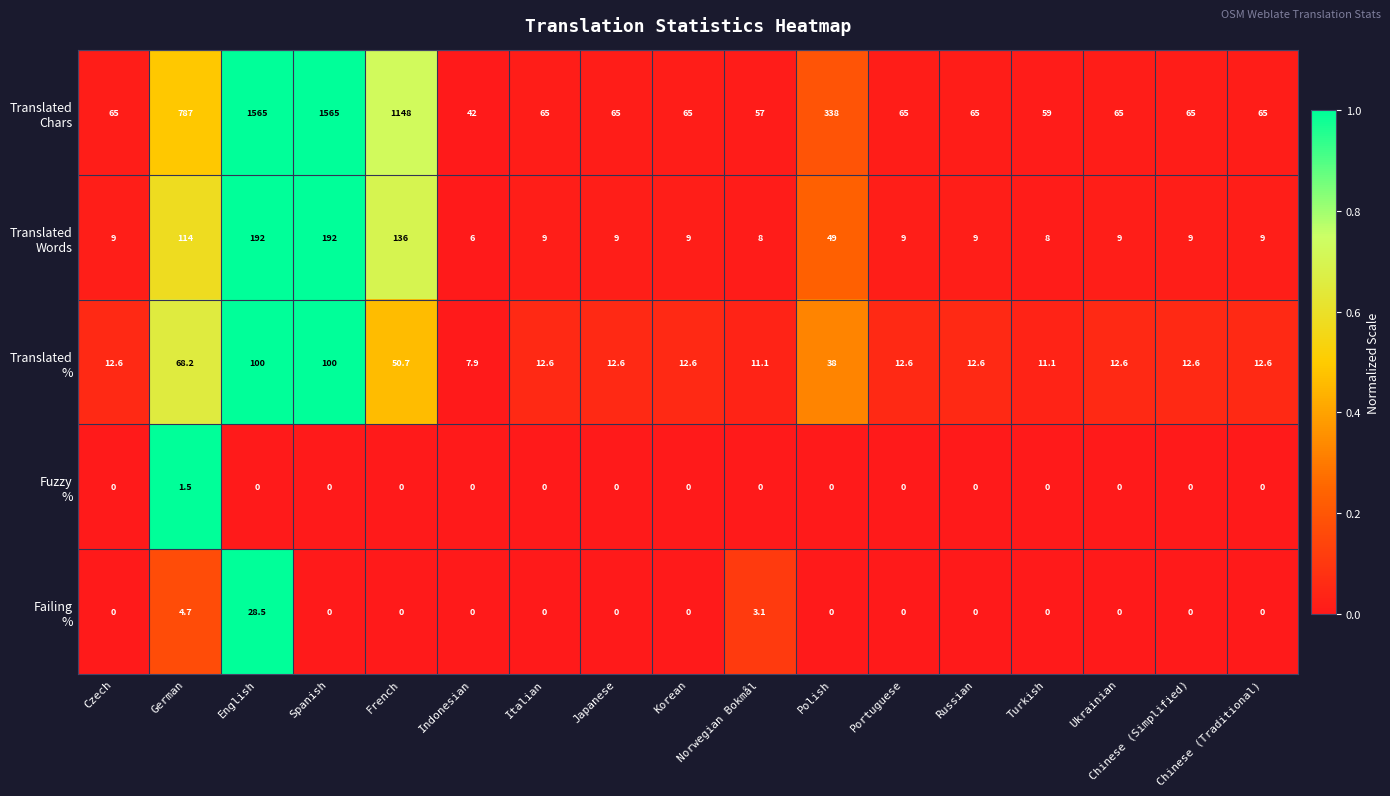

At which category is the sum across all series the highest?

English